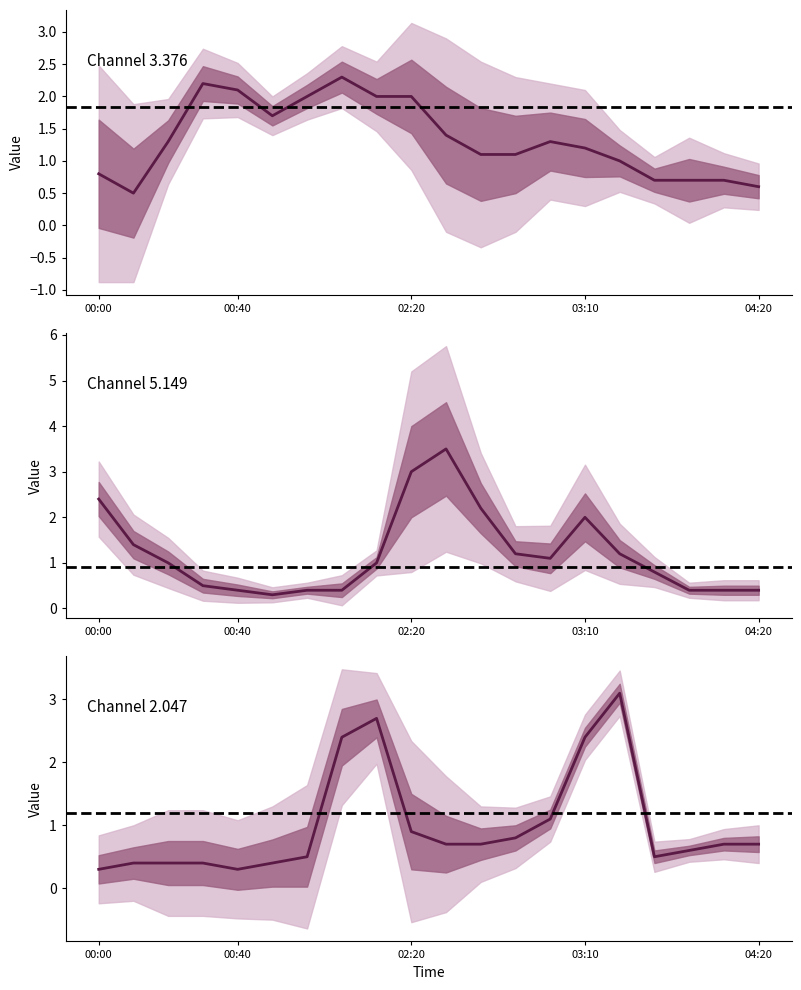

Read the 3.376 value at 2011/04/30 04:10.

0.7